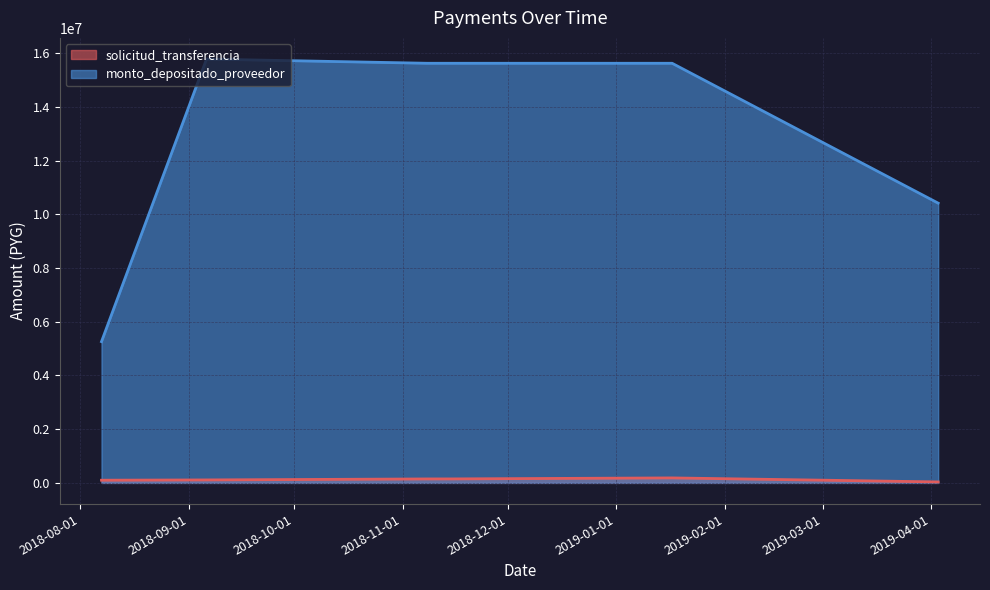

True or false: monto_depositado_proveedor has more than 0 interior local peaks.

True